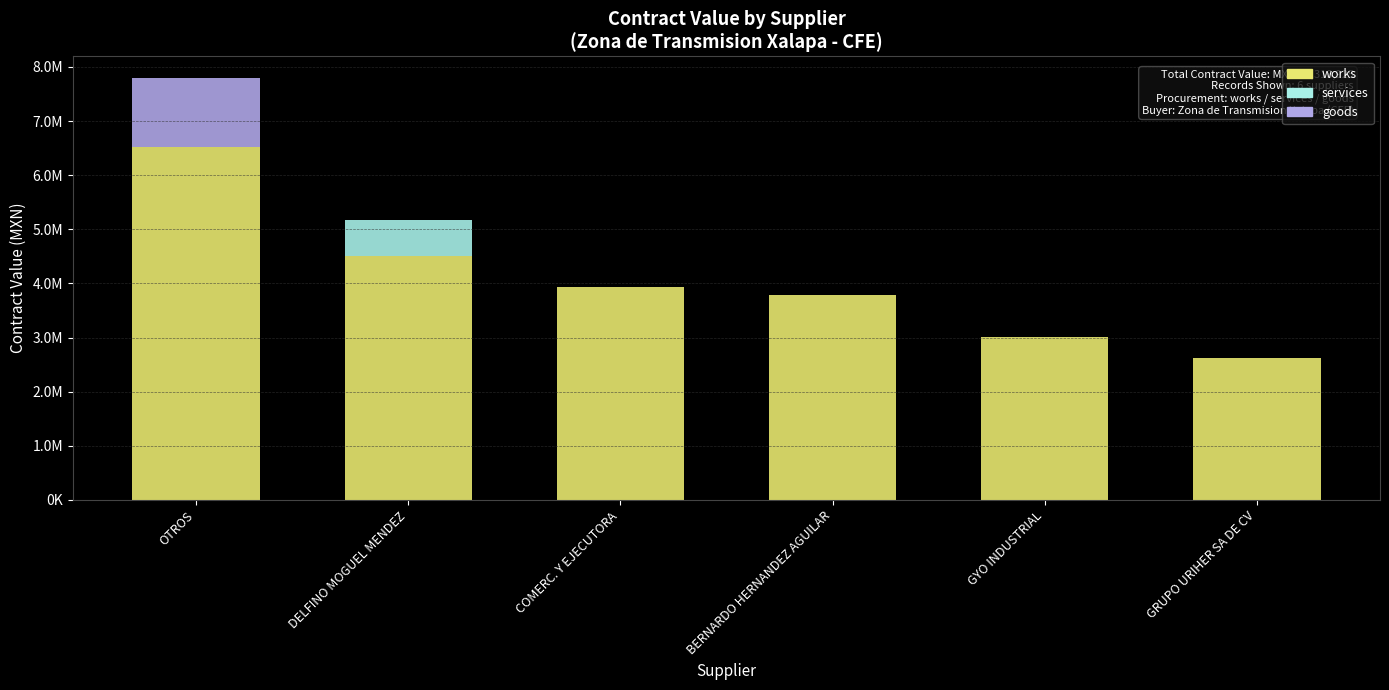

Are the bars grouped side by side (vs. stacked)?

No